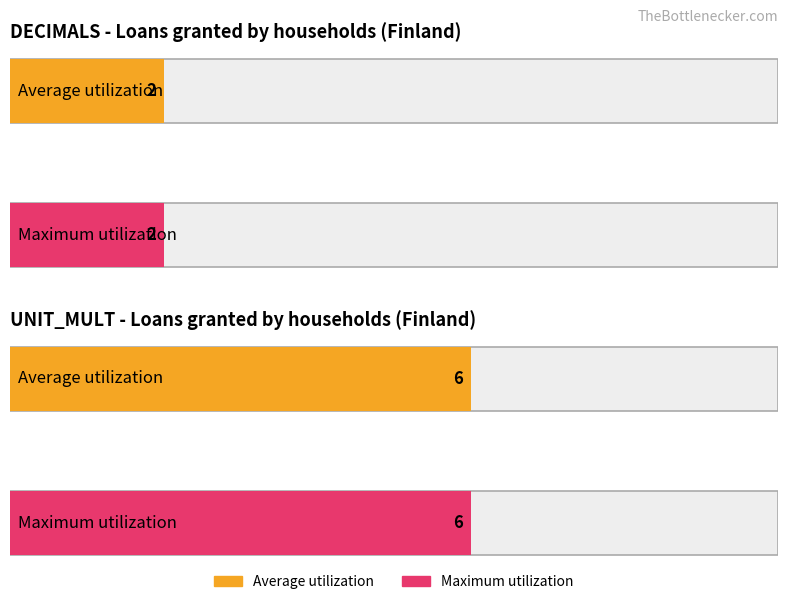

How many bars are there in total?

4